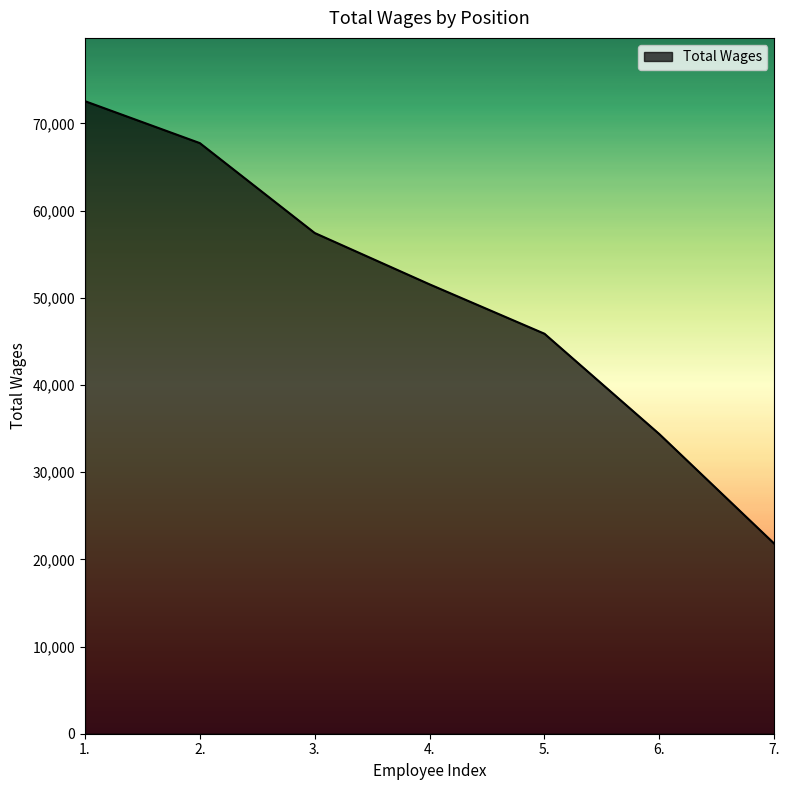

The value at 7. is 21802. True or false?

True